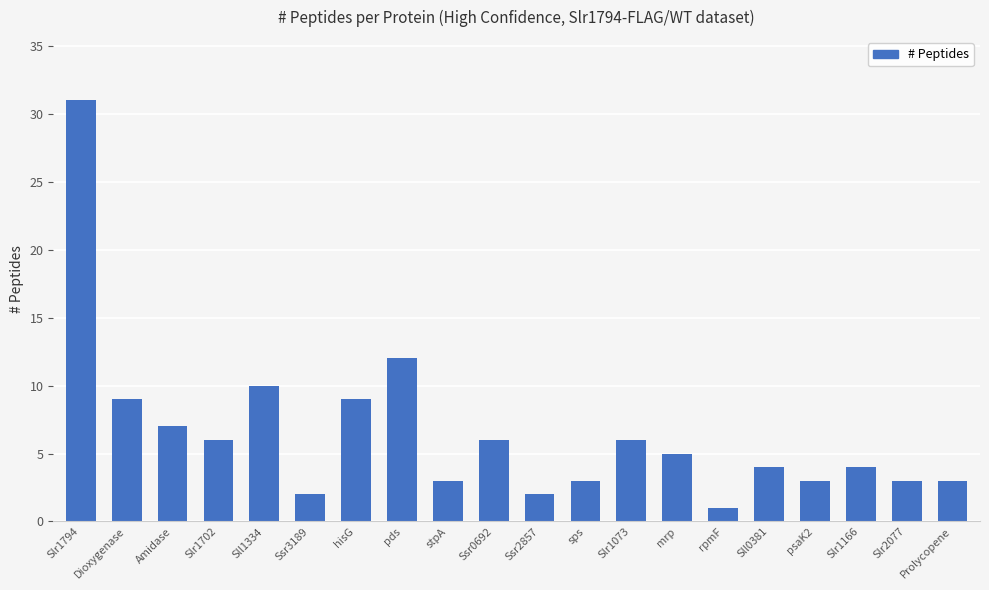

Which category has the highest value across all series?

Slr1794